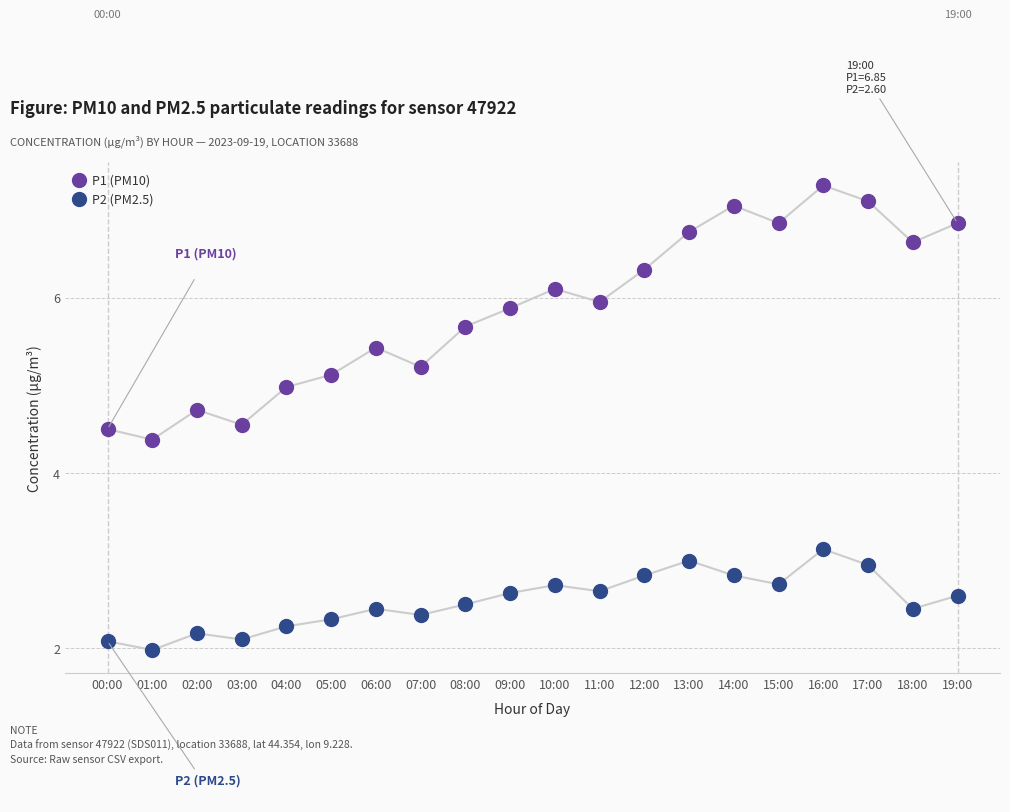

Which series contains the highest Y value?

P1 (PM10)